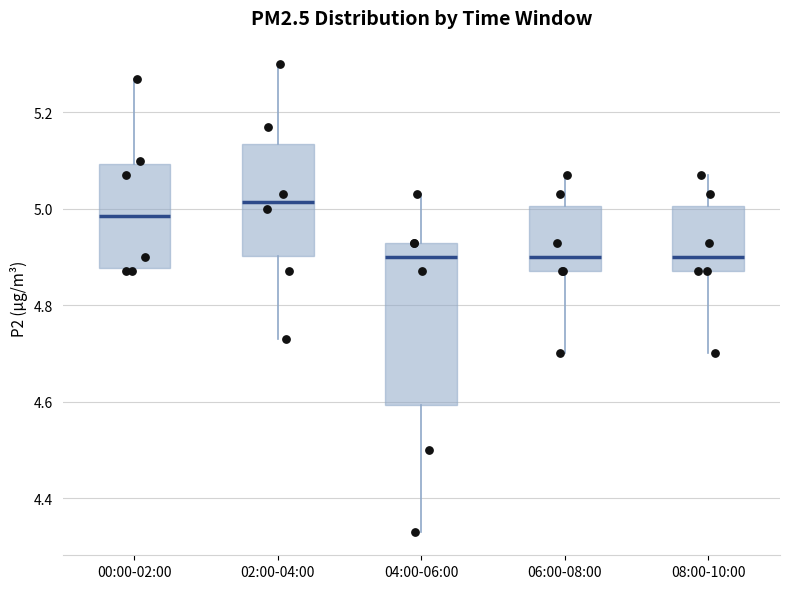

Comparing the boxes themselves (not the whiskers), which one is the tallest?

04:00-06:00